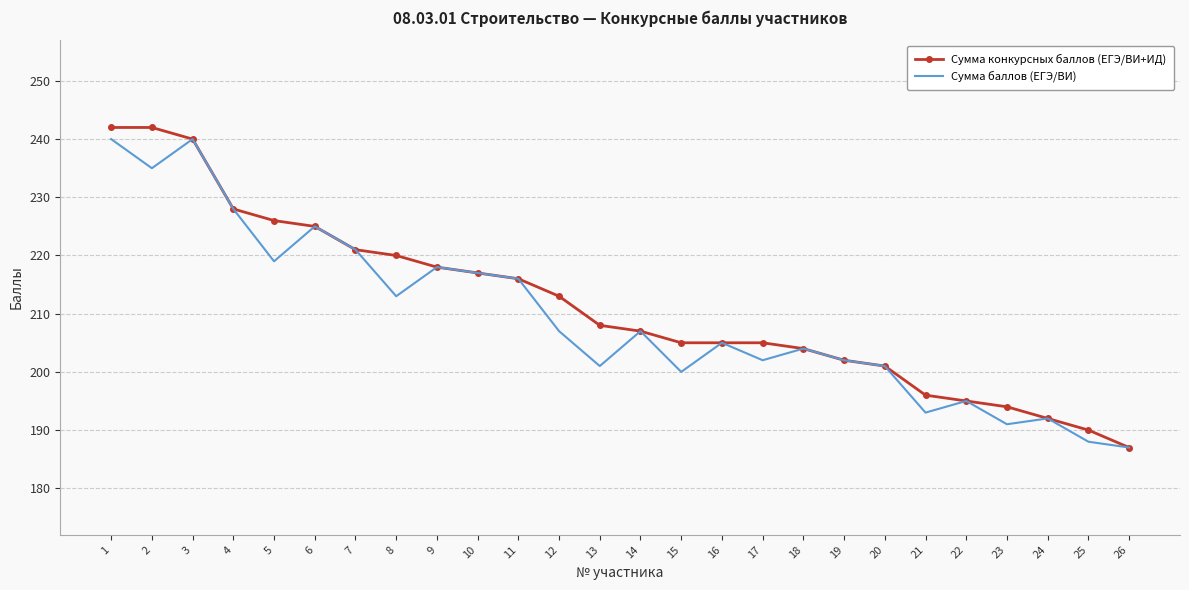

Which series has the largest range (max minus min)?

Сумма конкурсных баллов (ЕГЭ/ВИ+ИД)